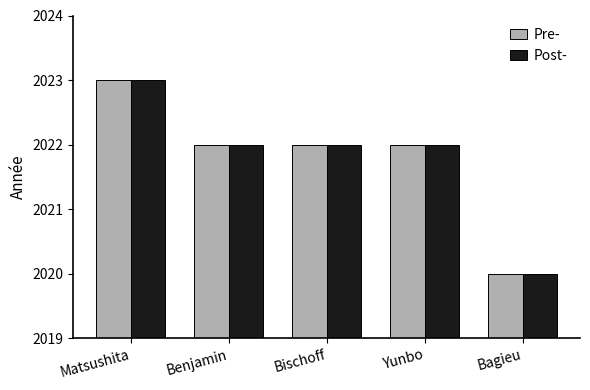

Are the bars grouped side by side (vs. stacked)?

Yes